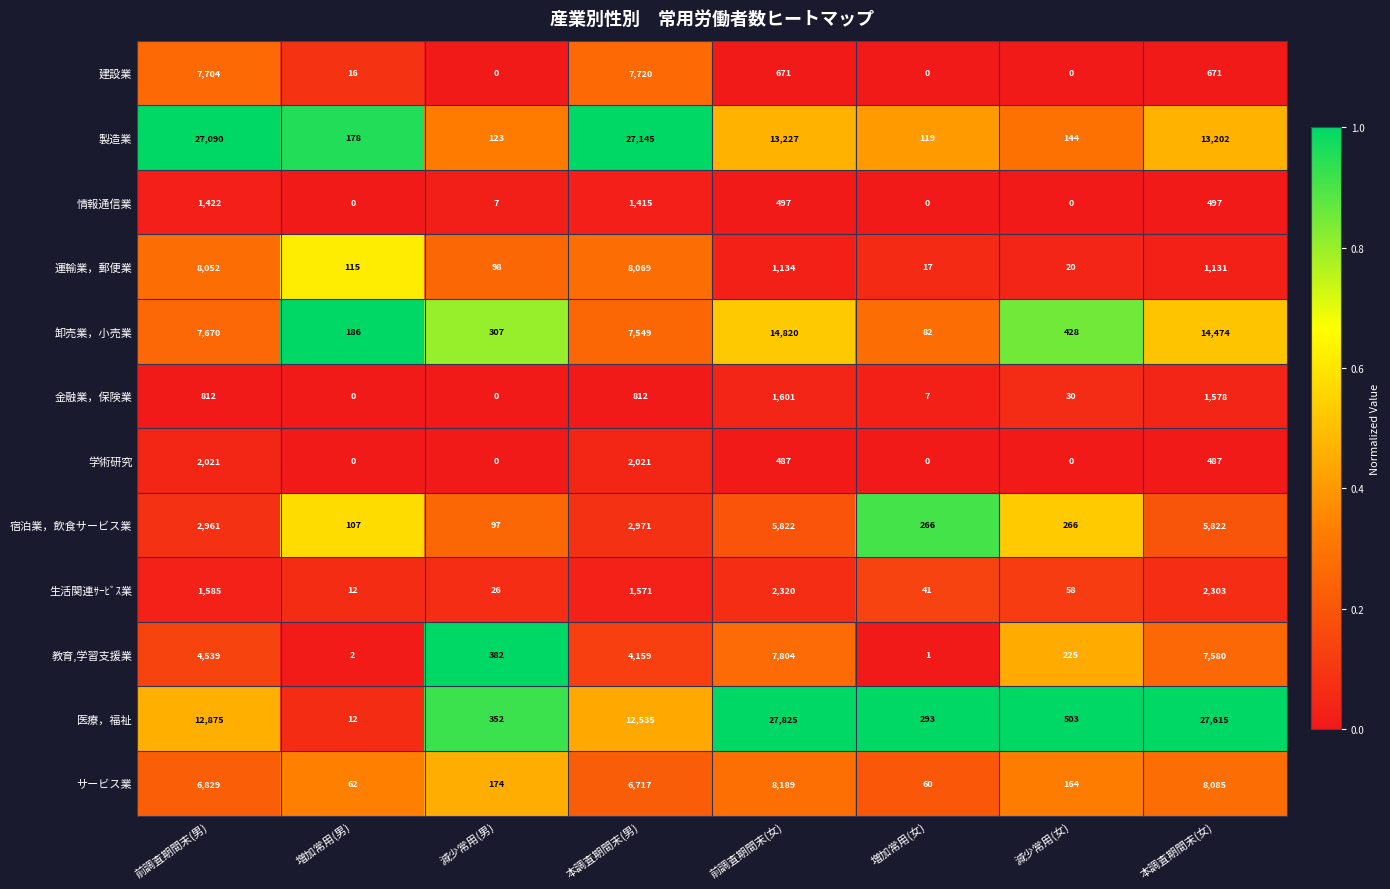

Which category has the highest value across all series?

前調査期間末(女)